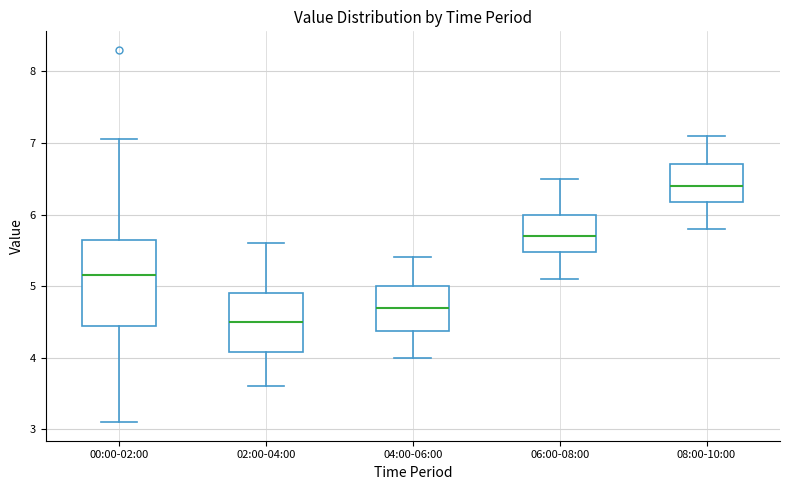

Reading left to right, transcribe this box plot: for each box, give where its median line is, the range the box spans, and where its two whiskers end, as read against the y-axis. The values are not printed on the chart, so give them approximately, as read against the axis.

00:00-02:00: median 5.2, box 4.4 to 5.6, whiskers 3.1 to 7.1
02:00-04:00: median 4.5, box 4.1 to 4.9, whiskers 3.6 to 5.6
04:00-06:00: median 4.7, box 4.4 to 5.0, whiskers 4.0 to 5.4
06:00-08:00: median 5.7, box 5.5 to 6.0, whiskers 5.1 to 6.5
08:00-10:00: median 6.4, box 6.2 to 6.7, whiskers 5.8 to 7.1